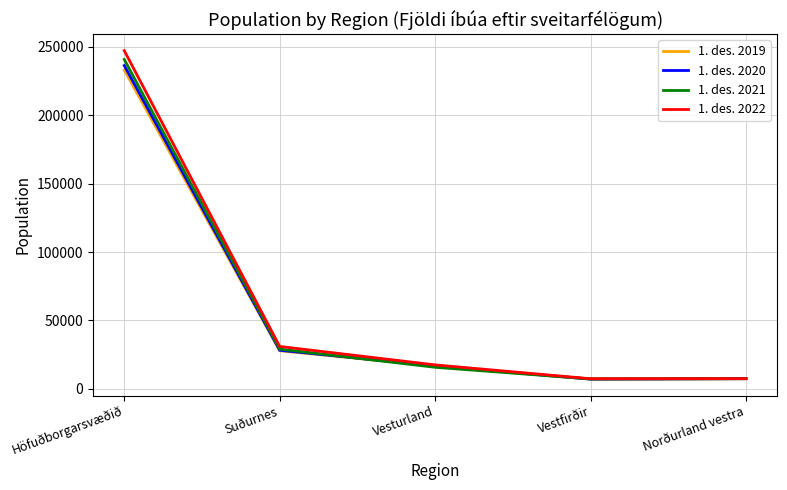

Count the number of categories in the chart.

5